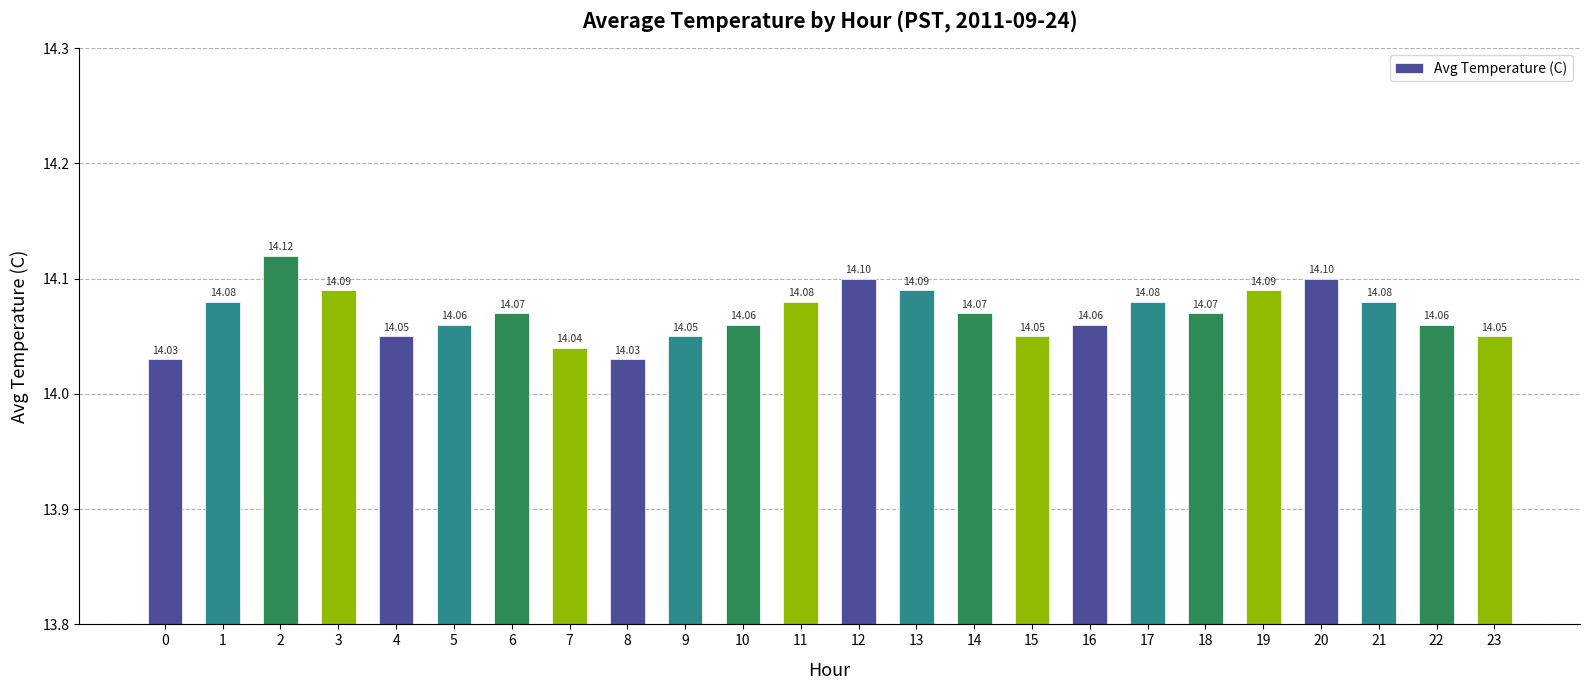

Is it true that the value at 6 is 3.5?

False